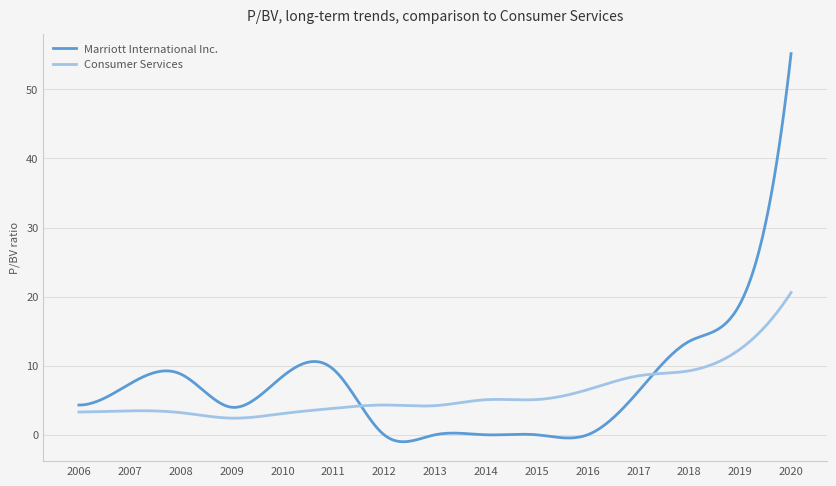

What is the highest value of the Consumer Services series?

20.6